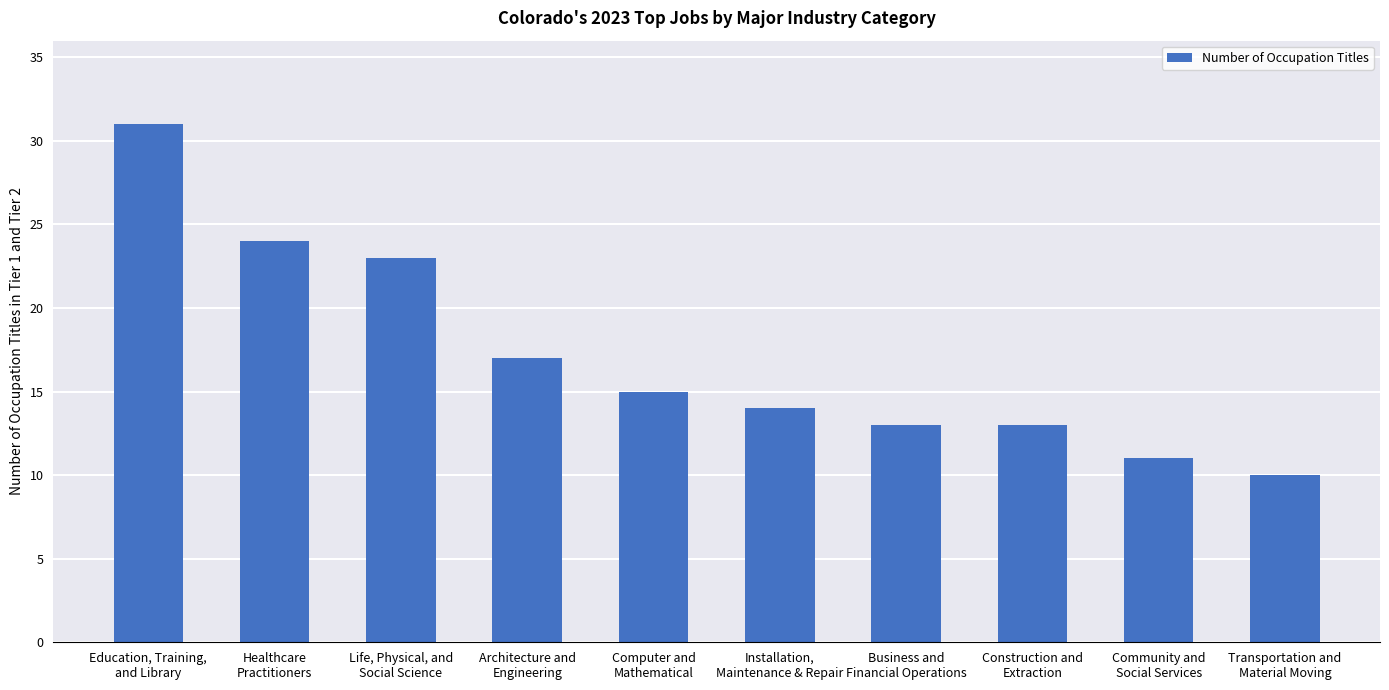

What is the value of the 5th bar from the left?

15